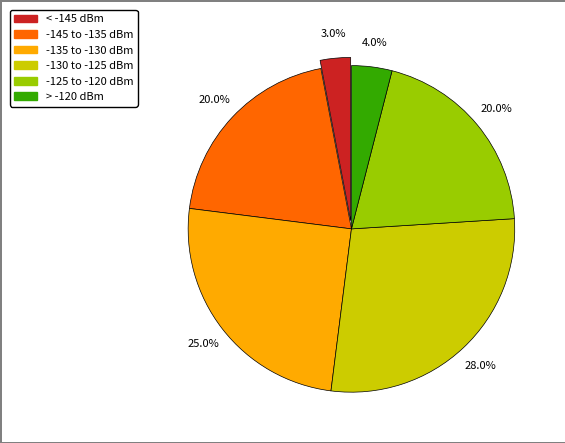

Between -135 to -130 dBm and -145 to -135 dBm, which is larger?

-135 to -130 dBm